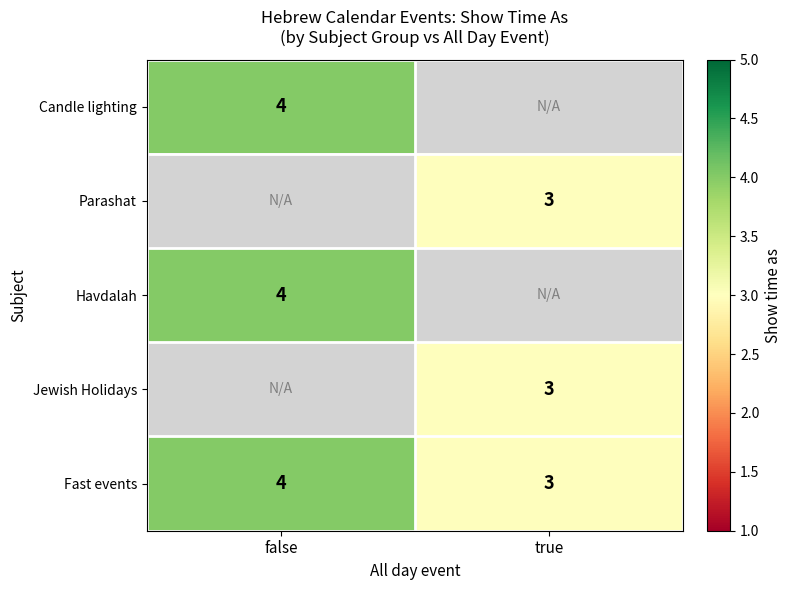

Which category has the highest value in the Fast events series?

false